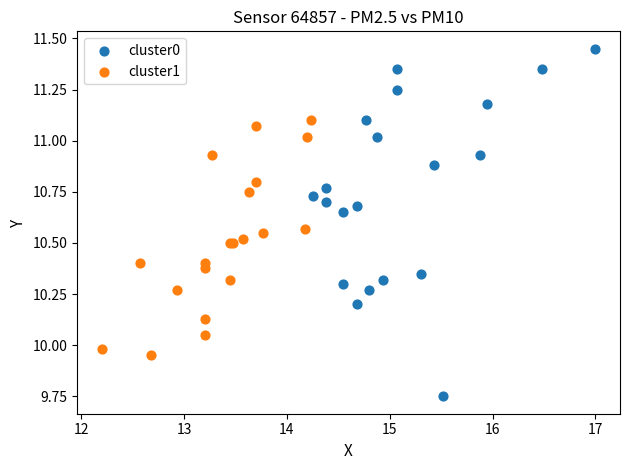

Which series has the largest Y range (max minus min)?

cluster0